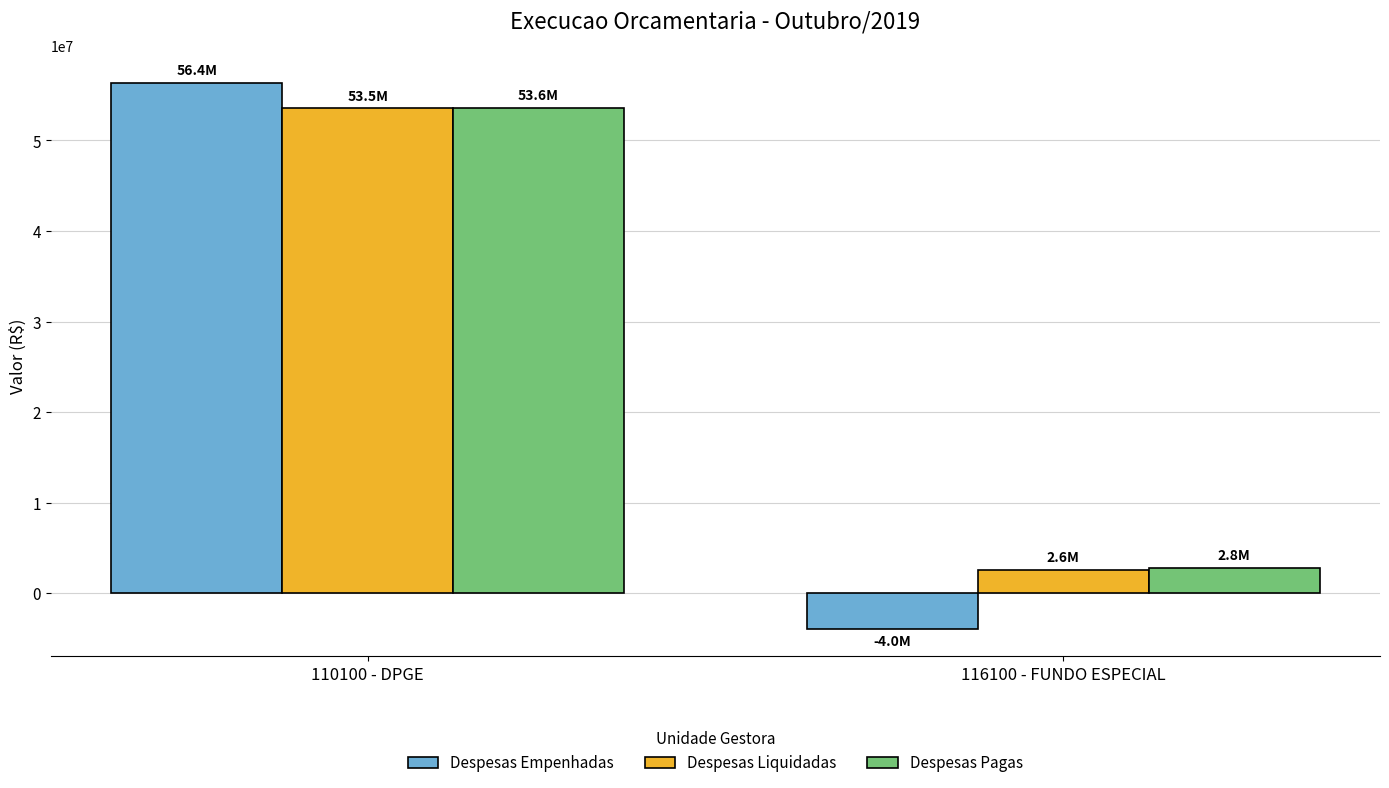

Which series has the largest range (max minus min)?

Despesas Empenhadas